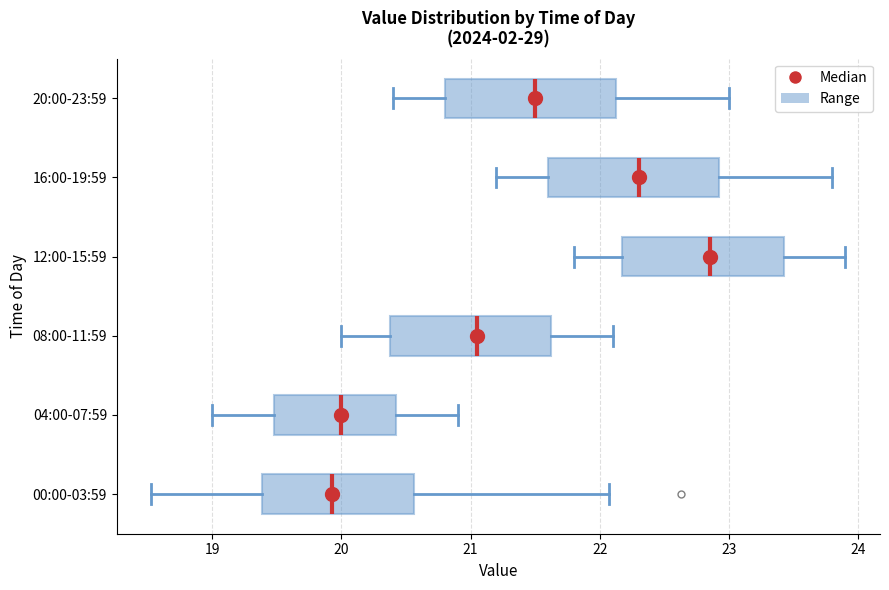

Reading bottom to top, transcribe this box plot: for each box, give where its median line is, the range the box spans, and where its two whiskers end, as read against the x-axis. The values are not printed on the chart, so give them approximately, as read against the axis.

00:00-03:59: median 19.9, box 19.4 to 20.6, whiskers 18.5 to 22.1
04:00-07:59: median 20.0, box 19.5 to 20.4, whiskers 19.0 to 20.9
08:00-11:59: median 21.1, box 20.4 to 21.6, whiskers 20.0 to 22.1
12:00-15:59: median 22.9, box 22.2 to 23.4, whiskers 21.8 to 23.9
16:00-19:59: median 22.3, box 21.6 to 22.9, whiskers 21.2 to 23.8
20:00-23:59: median 21.5, box 20.8 to 22.1, whiskers 20.4 to 23.0